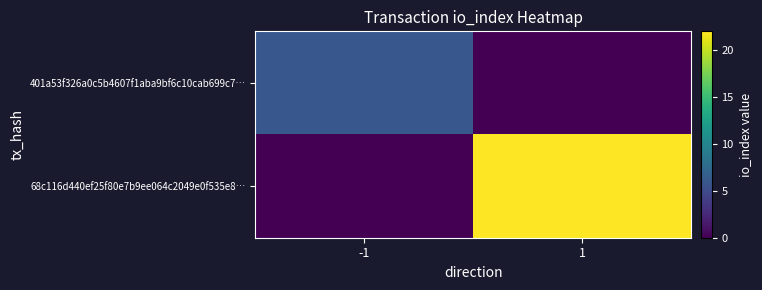

Which label corresponds to the smallest value in the chart?

1